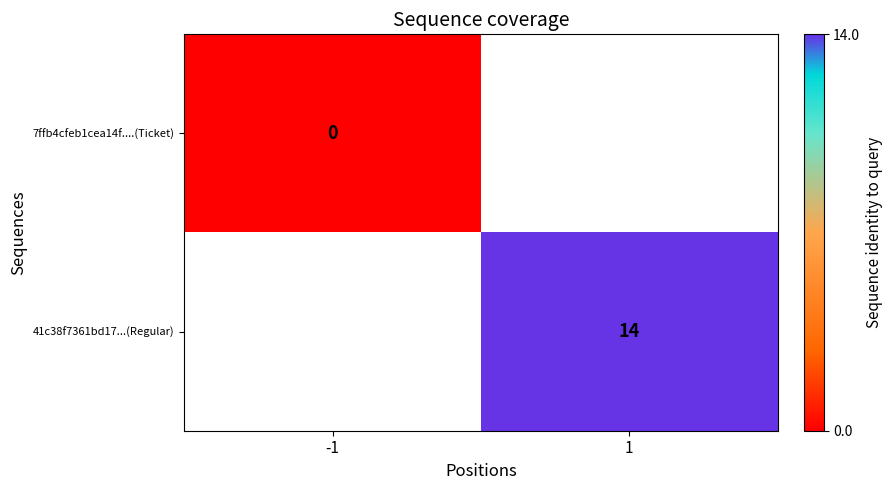

Is the value of 7ffb4cfeb1cea14f....(Ticket) at -1 greater than the value of 41c38f7361bd17...(Regular) at 1?

No